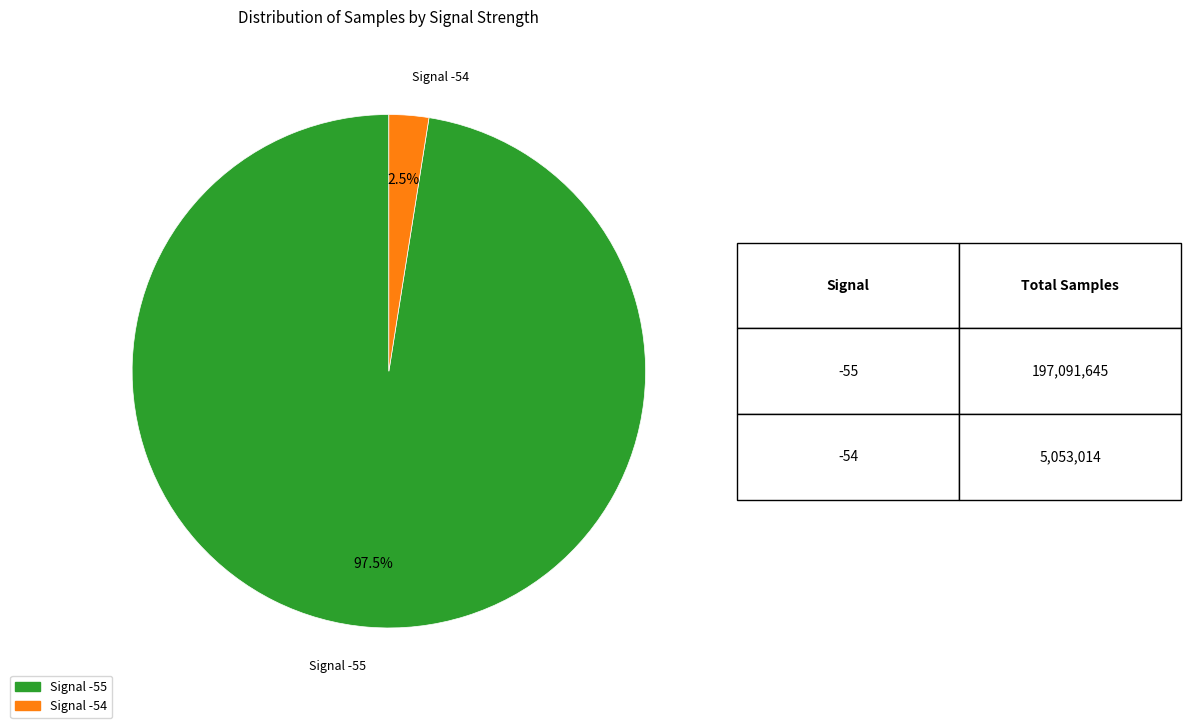

Is there any slice that represents more than half of the pie?

Yes